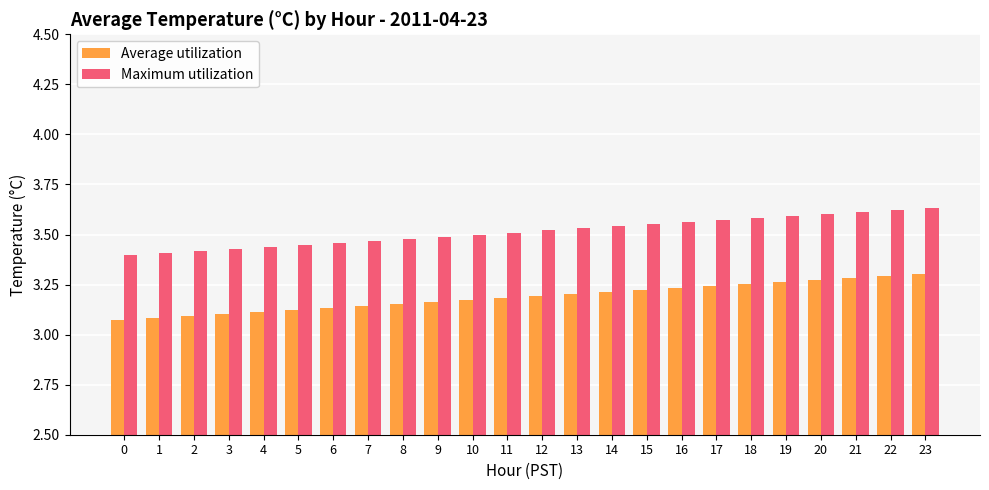

Which series has the largest total across all categories?

Maximum utilization